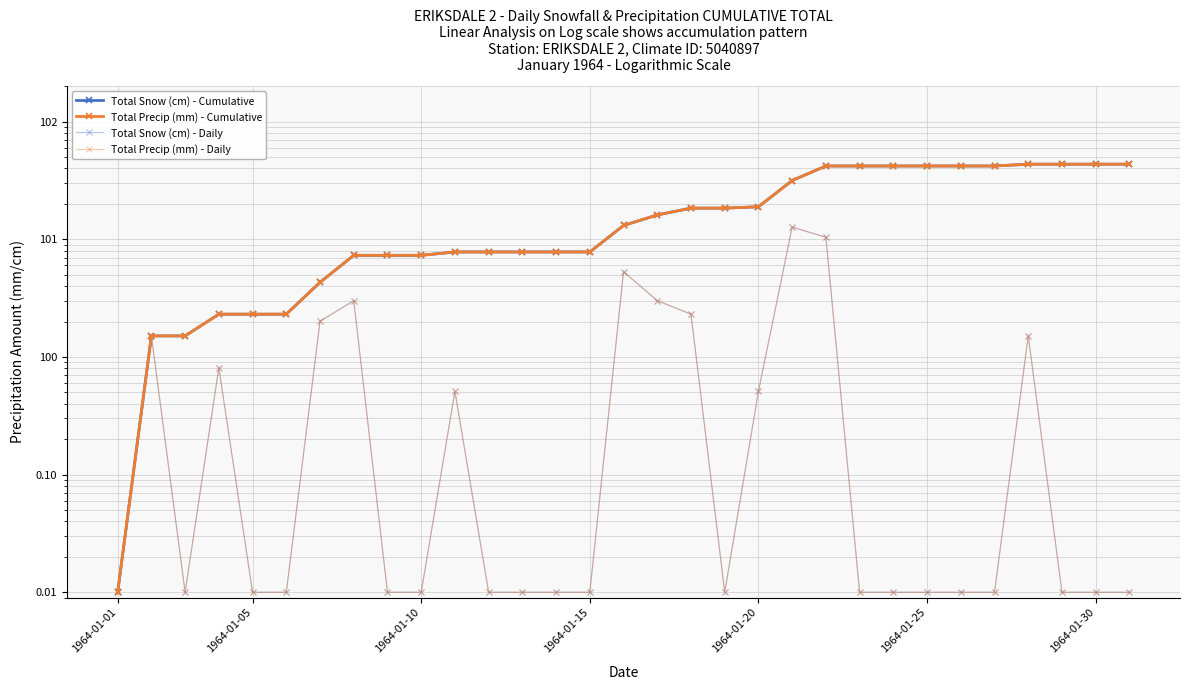

At which label does Total Precip (mm) - Cumulative reach its minimum?

1964-01-01